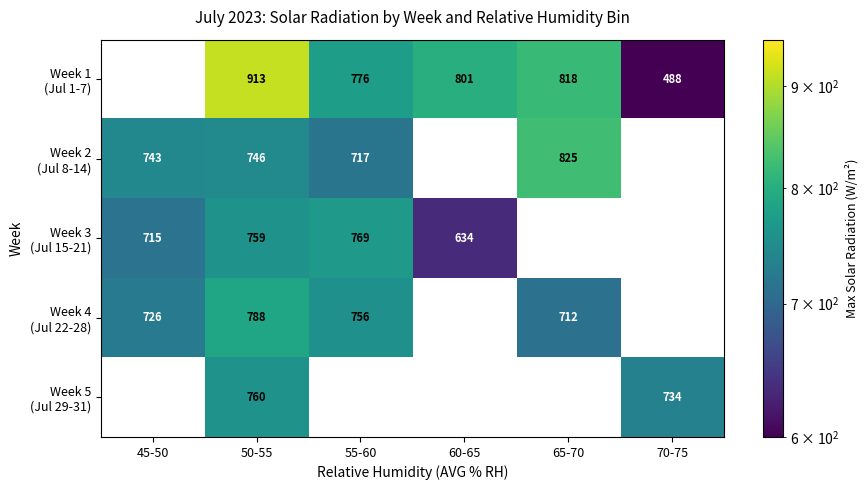

The Week 4 (Jul 22-28) series shows 1189.6 at 55-60. True or false?

False